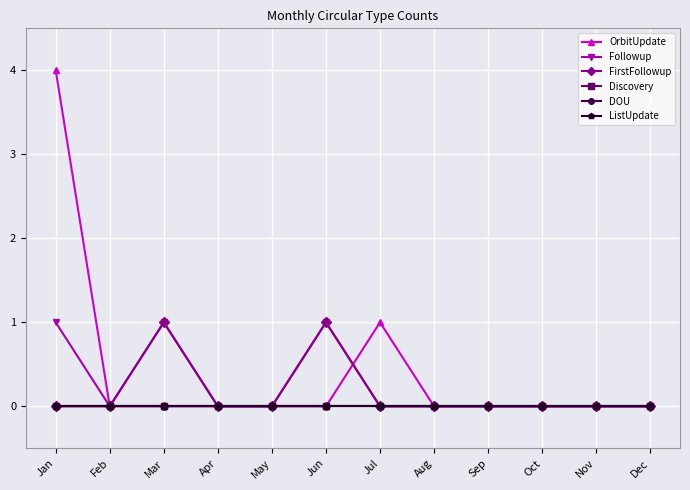

Which label corresponds to the smallest value in the chart?

Feb